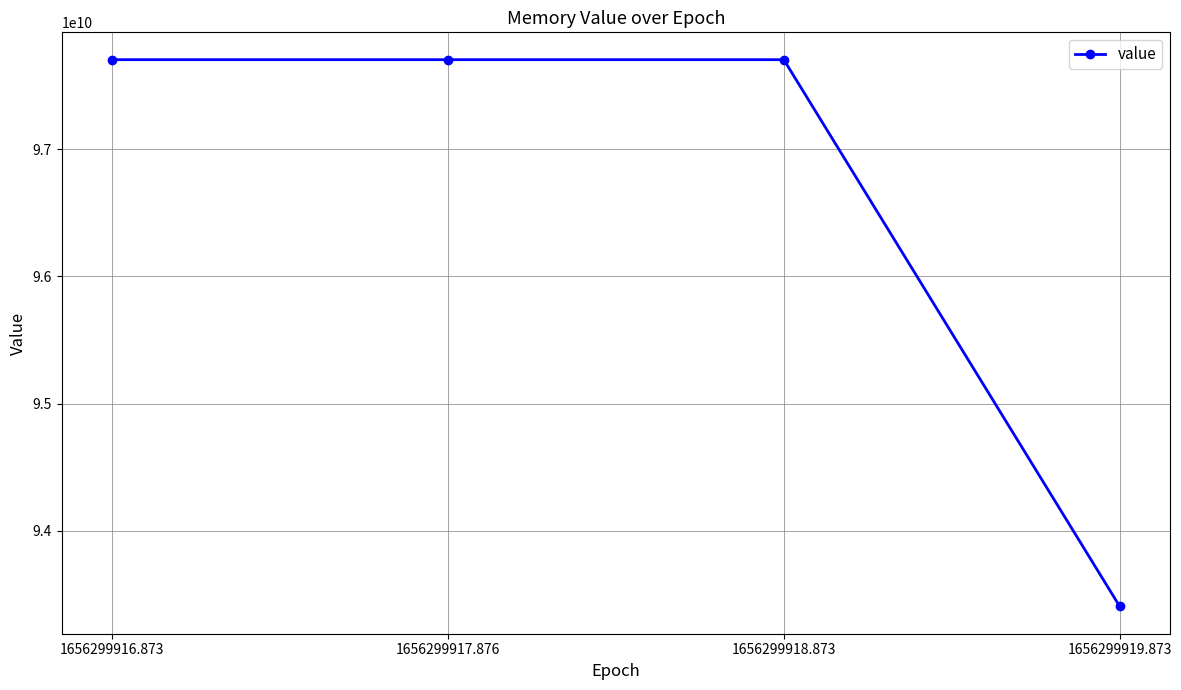

How many lines are shown in the chart?

1